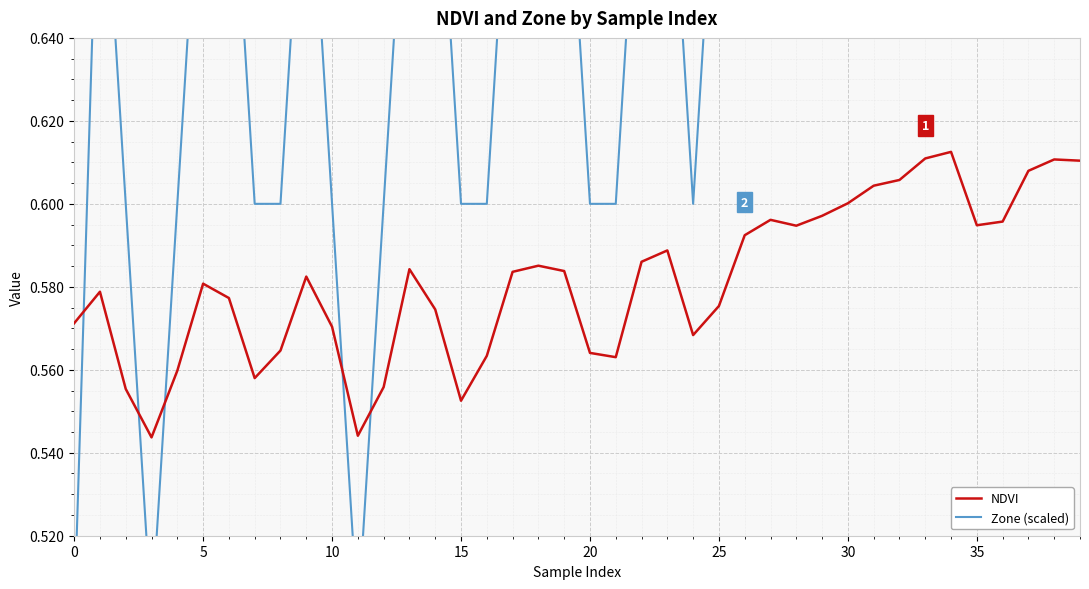

At how many categories does at least one series exceed 0?

40